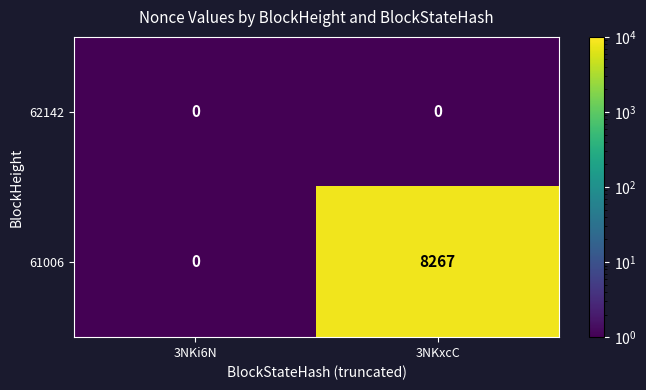

Which series has the widest spread of values?

61006